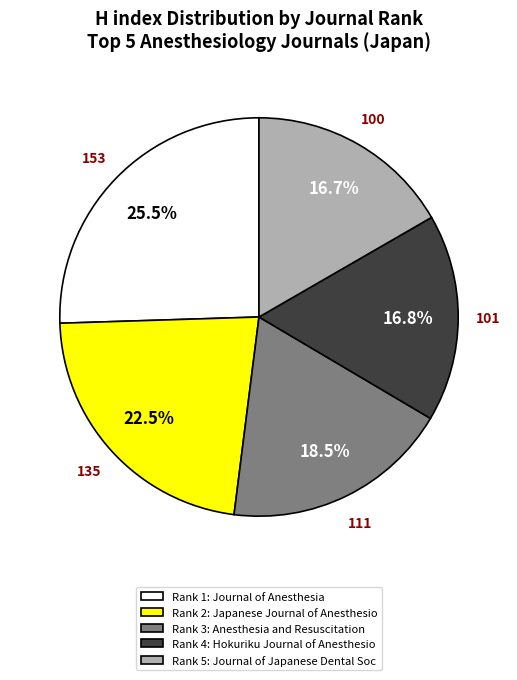

To the nearest percent, what is the average slice percentage?

20%